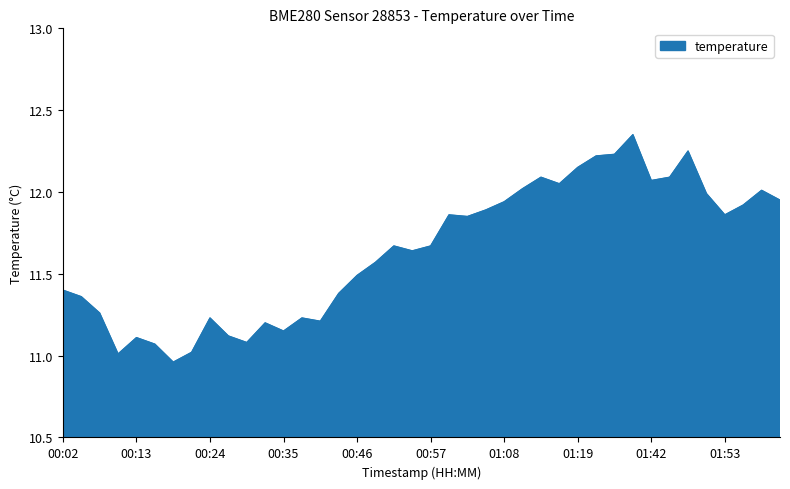

How many lines are shown in the chart?

1